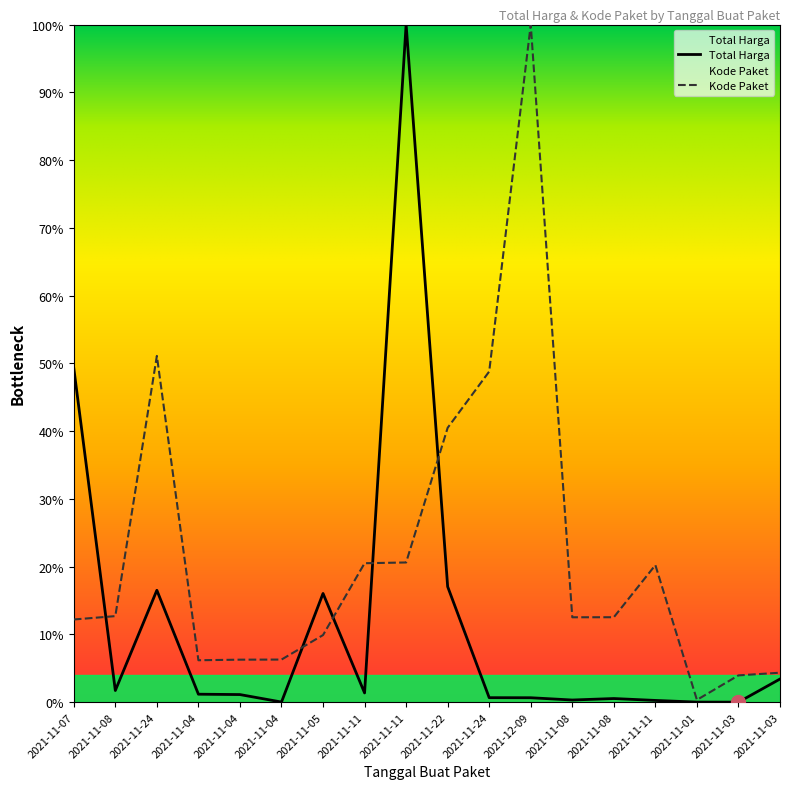

Rank the categories by Kode Paket value from lowest to highest.

2021-11-01, 2021-11-03, 2021-11-03, 2021-11-04, 2021-11-04, 2021-11-04, 2021-11-05, 2021-11-07, 2021-11-08, 2021-11-08, 2021-11-08, 2021-11-11, 2021-11-11, 2021-11-11, 2021-11-22, 2021-11-24, 2021-11-24, 2021-12-09